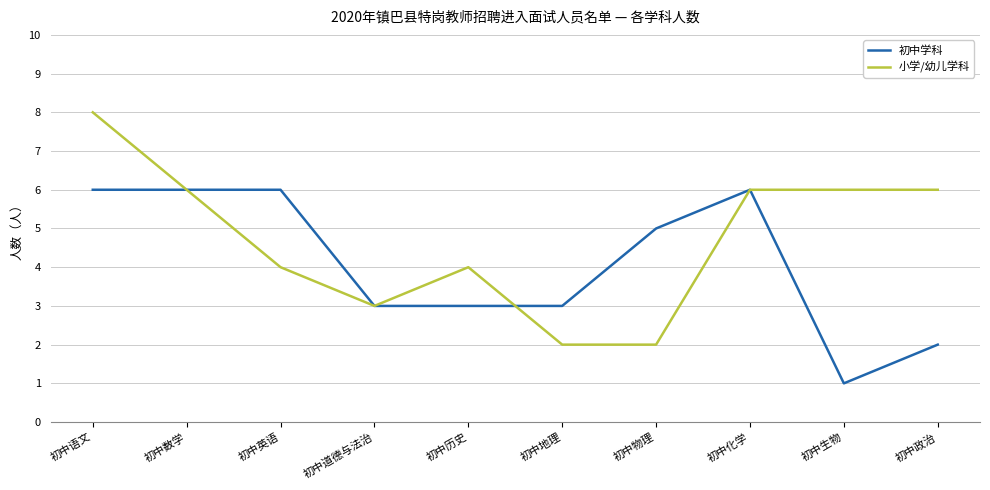

How many 初中学科 values are between 3 and 6?

8